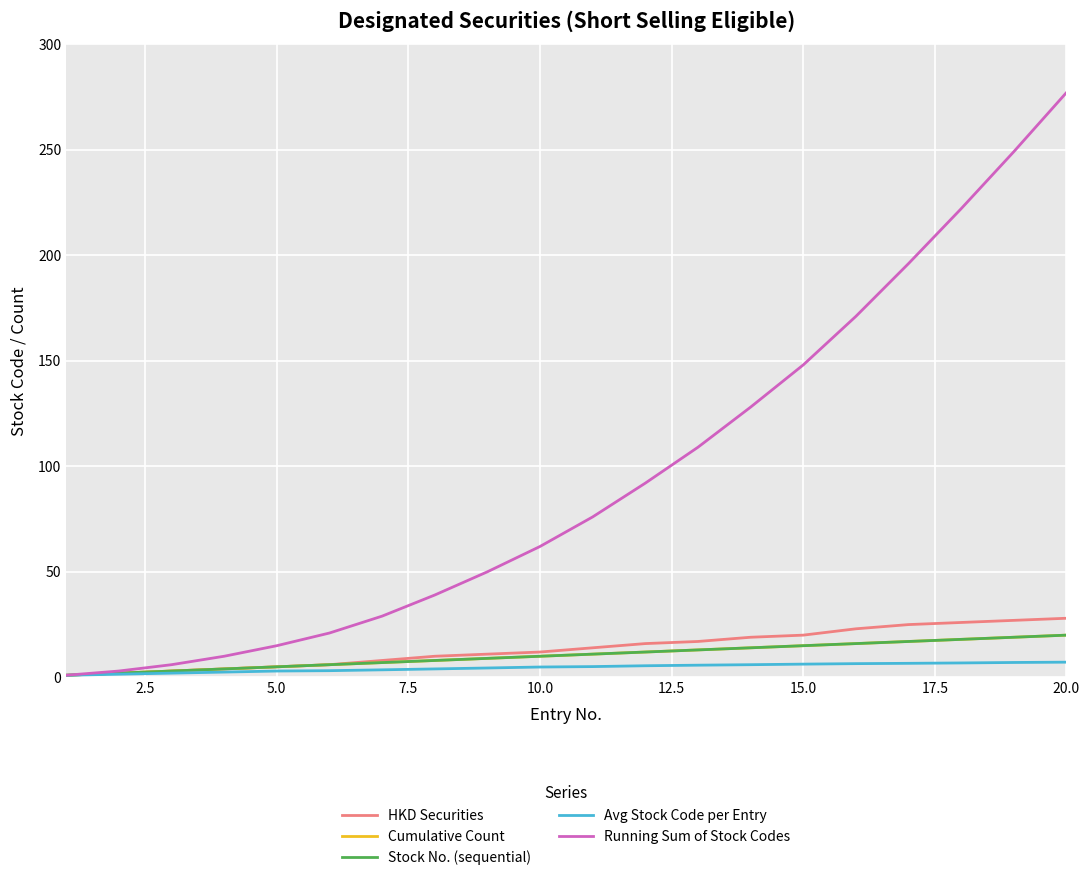

Is this an area chart (filled region under the line)?

No